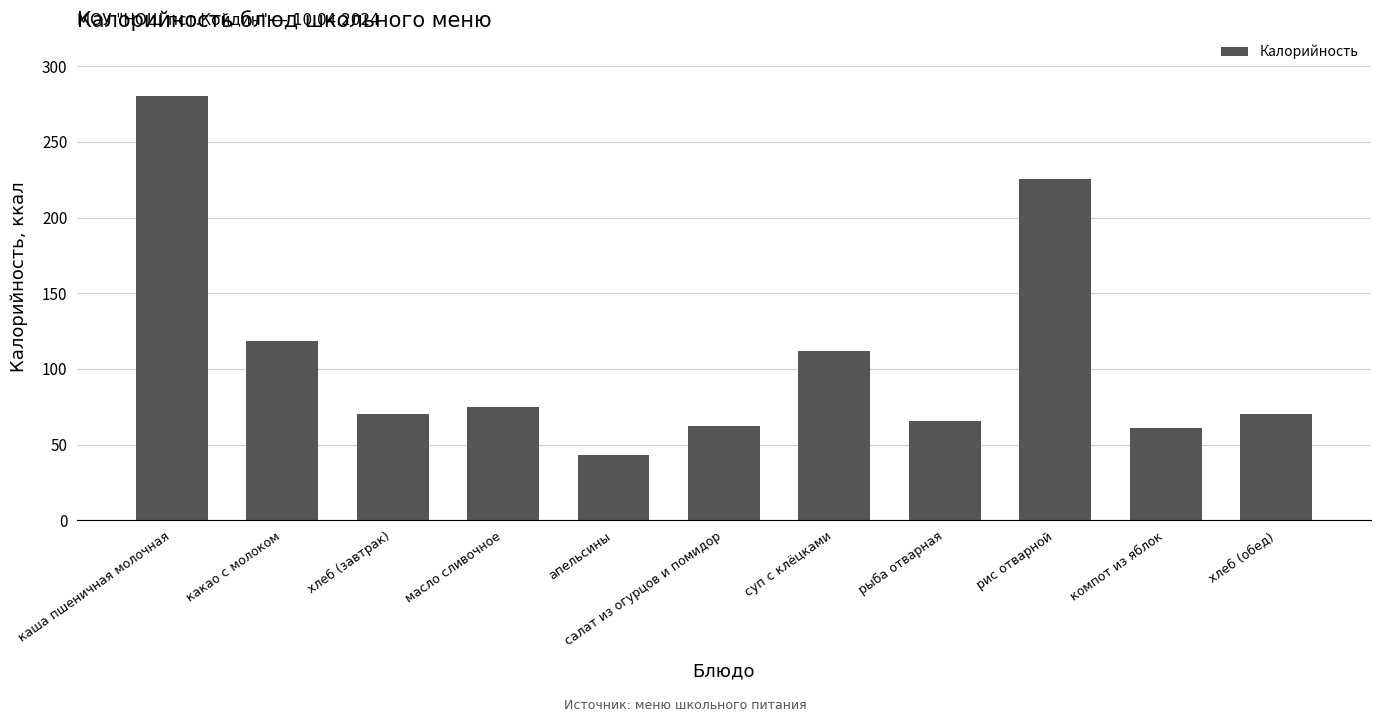

What is the ratio of the value at апельсины to the value at салат из огурцов и помидор?

0.7